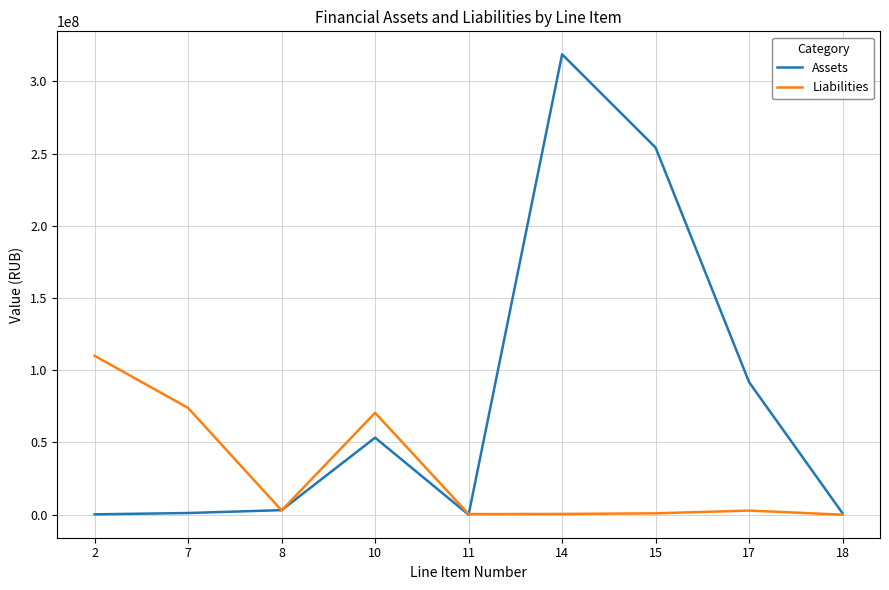

What is the maximum value for Liabilities?

110019157.5